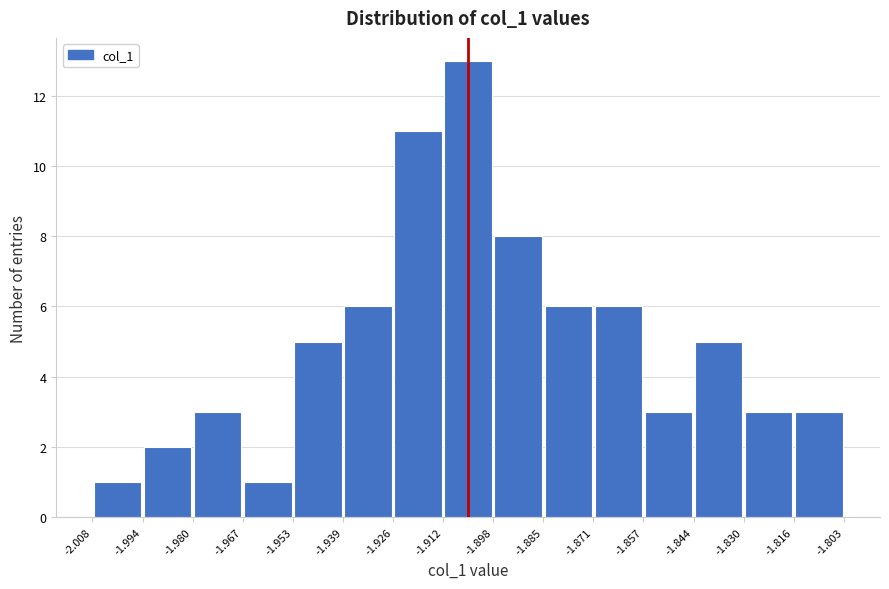

Reading left to right, list every bar in this chart as the range it spans on the x-axis followed by its height. The values are not printed on the chart, so give them approximately, as read against the axis.

-2.008 to -1.994: 1
-1.994 to -1.980: 2
-1.980 to -1.967: 3
-1.967 to -1.953: 1
-1.953 to -1.939: 5
-1.939 to -1.926: 6
-1.926 to -1.912: 11
-1.912 to -1.898: 13
-1.898 to -1.885: 8
-1.885 to -1.871: 6
-1.871 to -1.857: 6
-1.857 to -1.844: 3
-1.844 to -1.830: 5
-1.830 to -1.816: 3
-1.816 to -1.803: 3